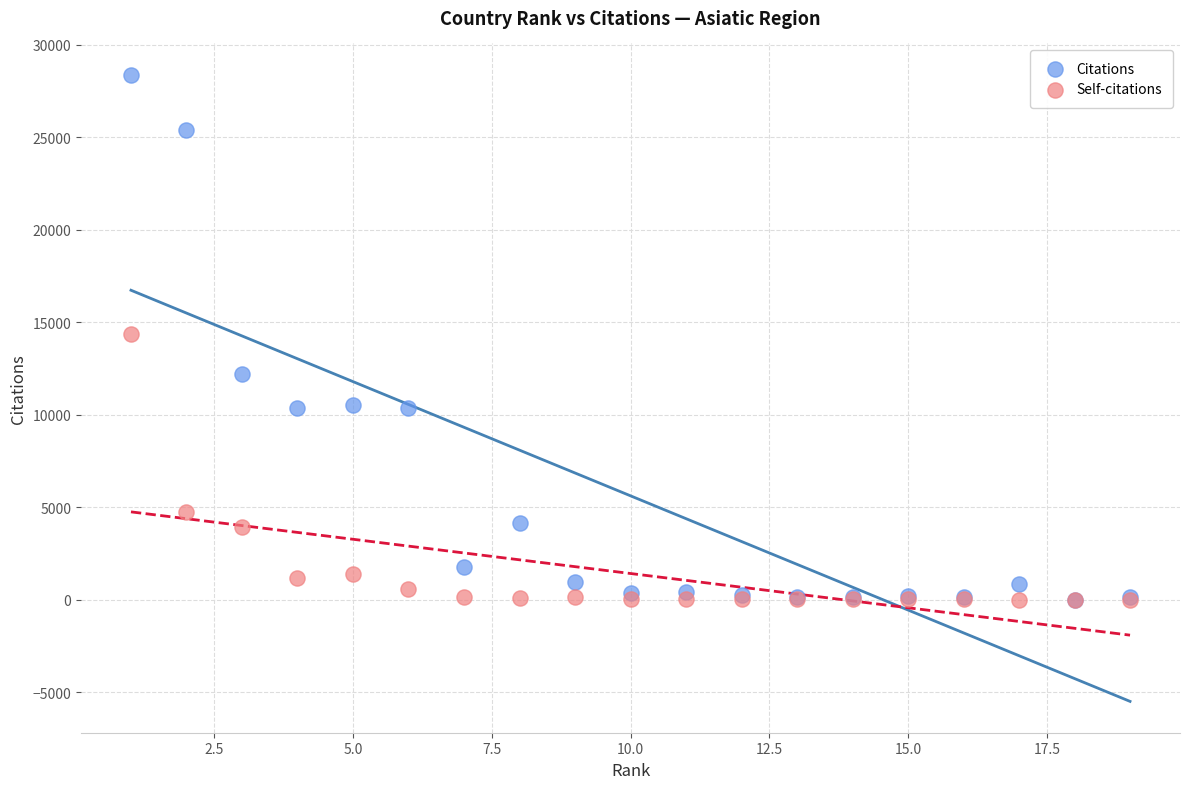

In the Self-citations series, what Y value is closest to 7179?

4761